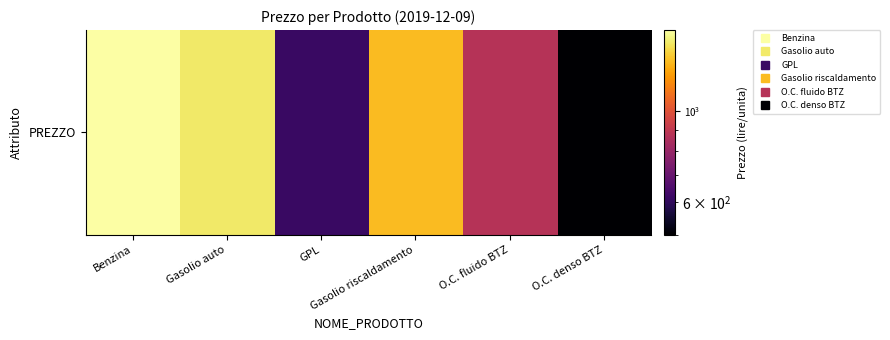

How many distinct data groups are displayed?

1